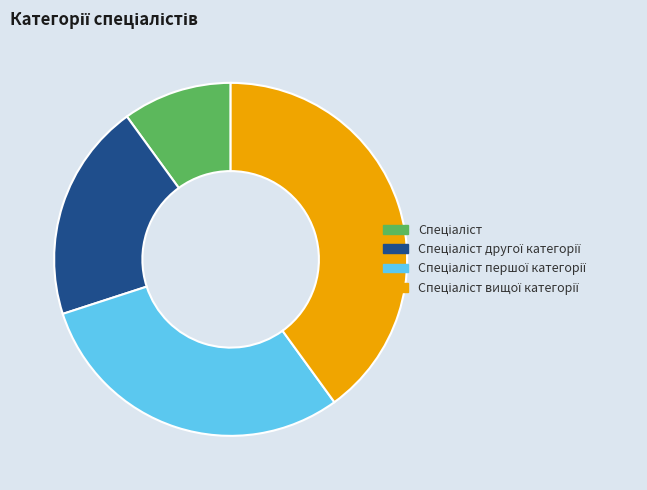

Does any single category account for the majority?

No